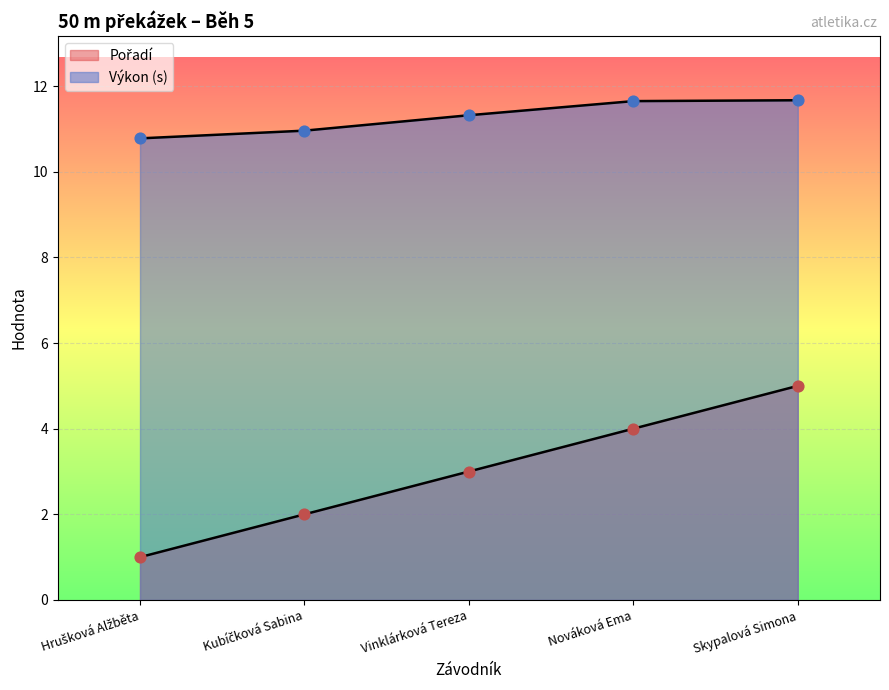

What are all the series names shown in the legend?

Pořadí, Výkon